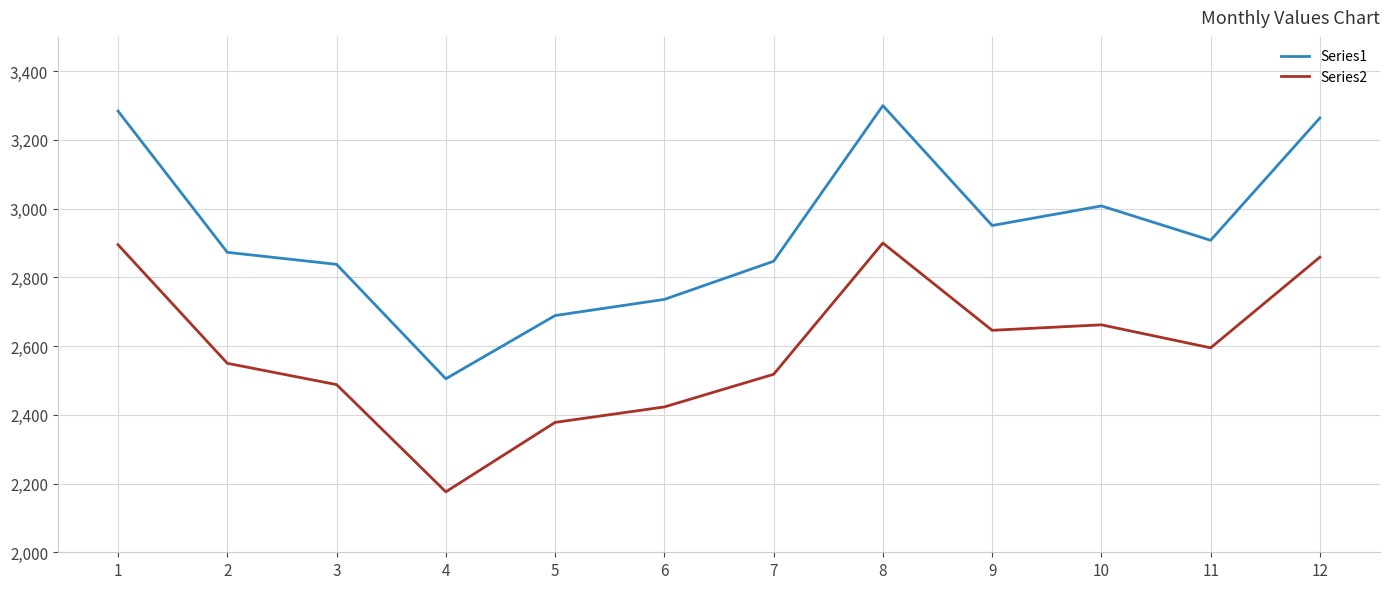

Which series changed the most between 8 and 10?

Series1